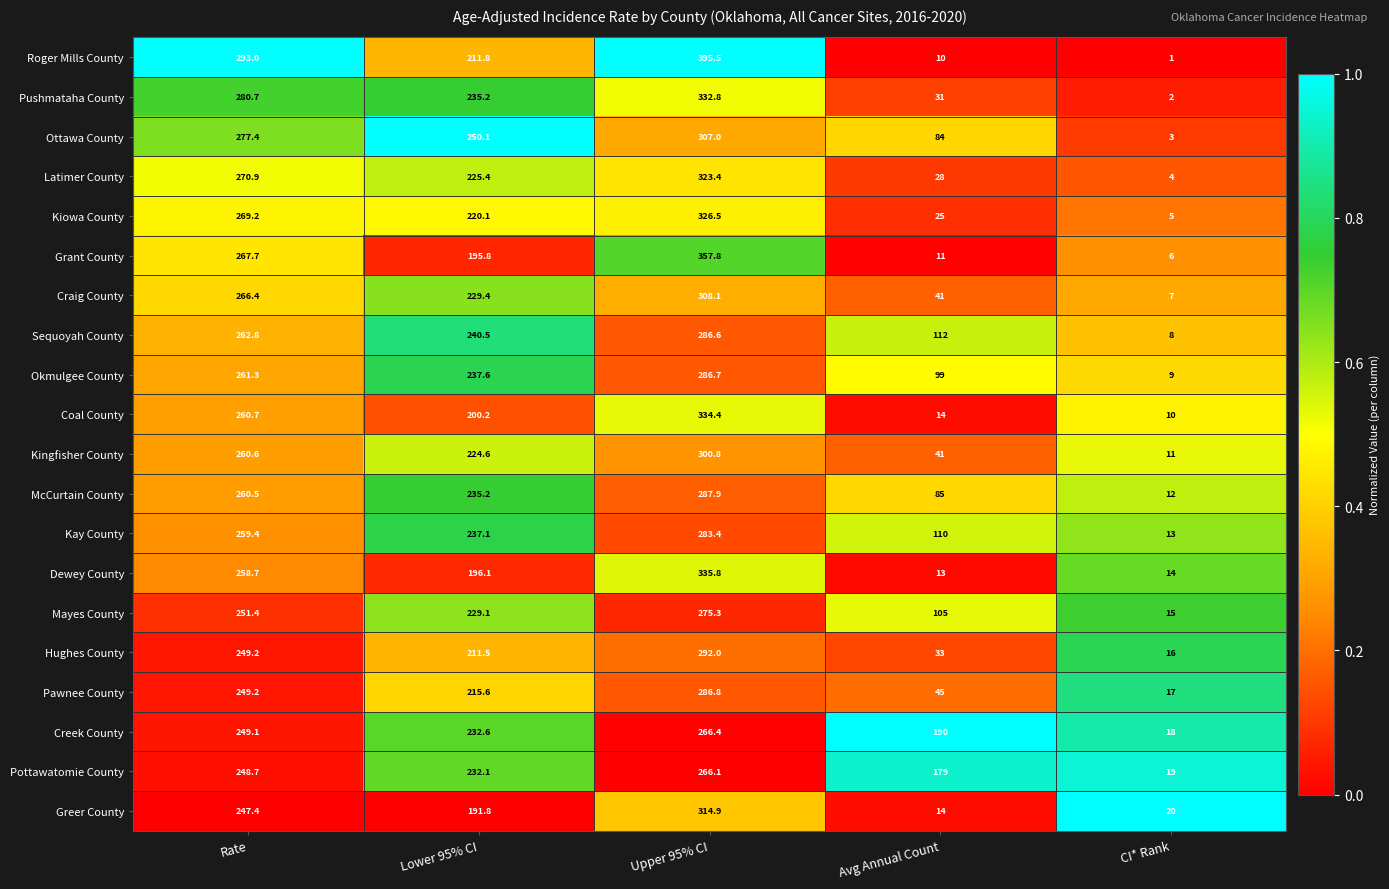

At which category does the chart reach its minimum across all series?

CI* Rank